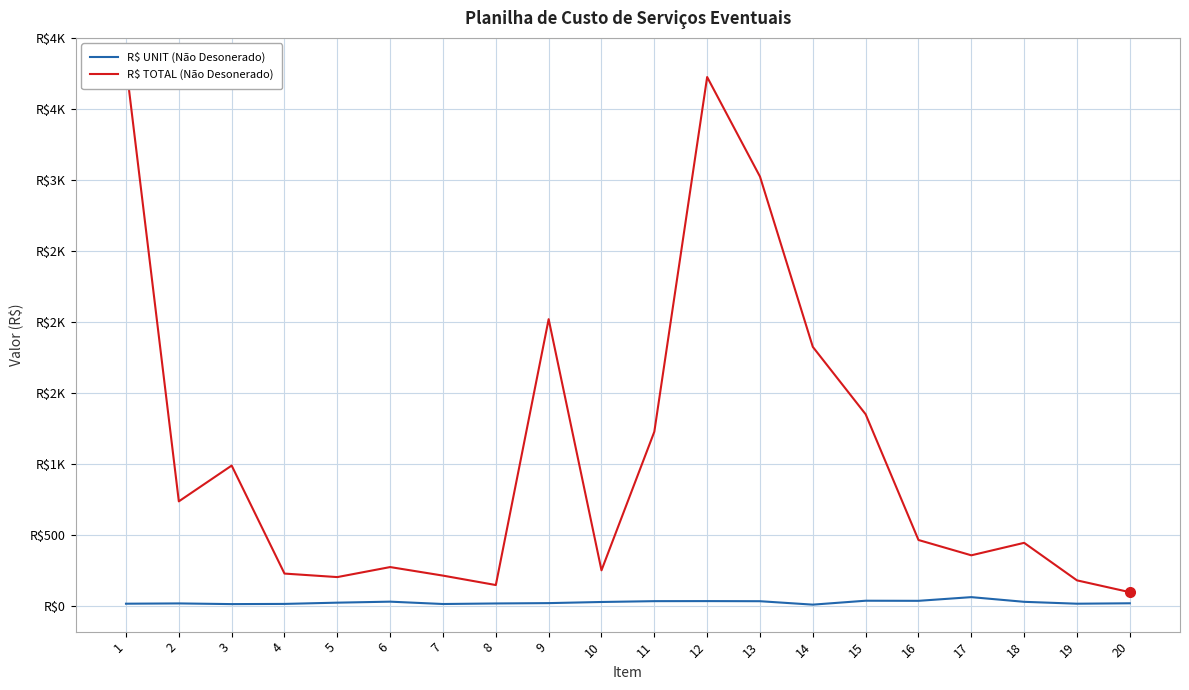

Which series changed the most between 5 and 13?

R$ TOTAL (Não Desonerado)